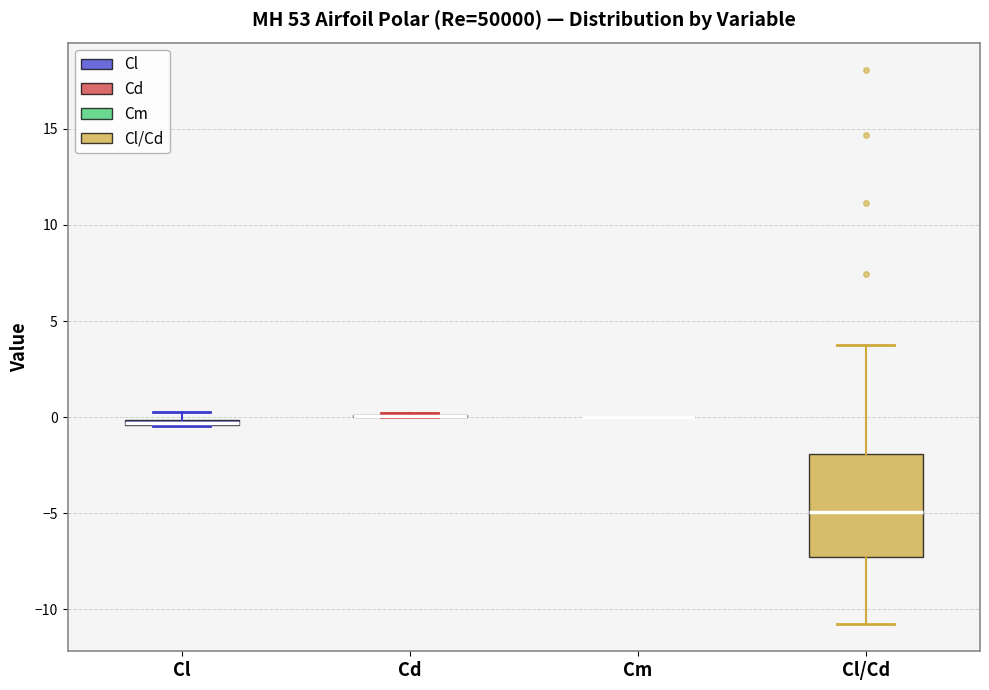

Which box is the tallest, from its lower edge to its upper edge?

Cl/Cd